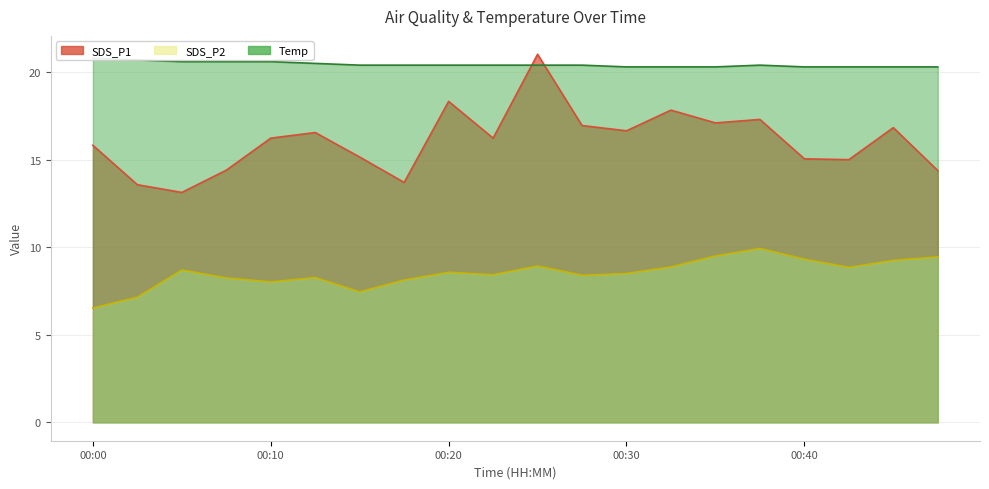

The SDS_P1 series shows 31.3 at 00:32. True or false?

False